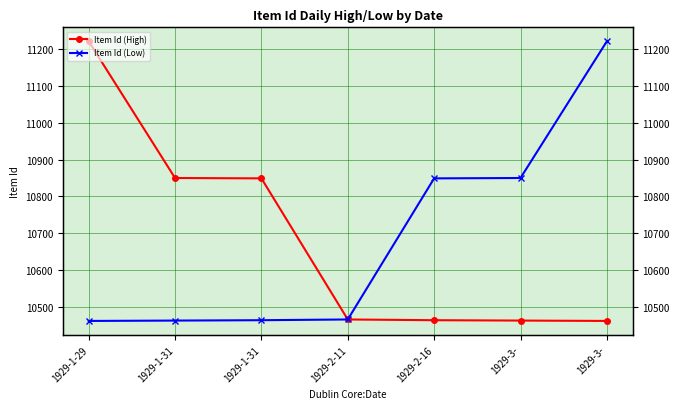

Which label corresponds to the smallest value in the chart?

1929-3-